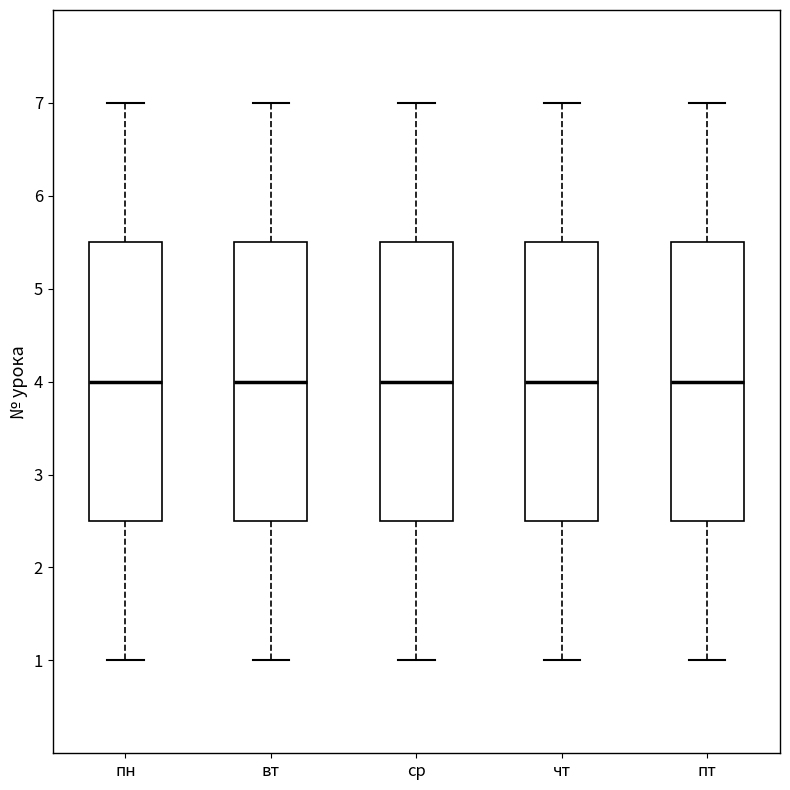

Reading left to right, transcribe this box plot: for each box, give where its median line is, the range the box spans, and where its two whiskers end, as read against the y-axis. The values are not printed on the chart, so give them approximately, as read against the axis.

пн: median 4.0, box 2.5 to 5.5, whiskers 1.0 to 7.0
вт: median 4.0, box 2.5 to 5.5, whiskers 1.0 to 7.0
ср: median 4.0, box 2.5 to 5.5, whiskers 1.0 to 7.0
чт: median 4.0, box 2.5 to 5.5, whiskers 1.0 to 7.0
пт: median 4.0, box 2.5 to 5.5, whiskers 1.0 to 7.0